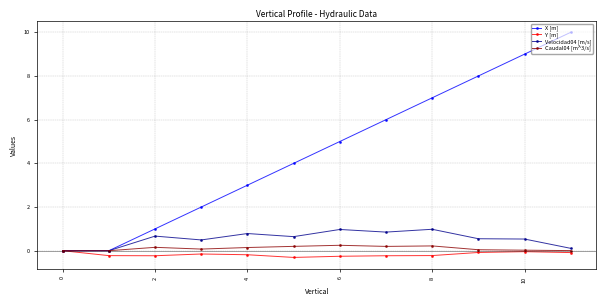

Which series has the widest spread of values?

X [m]